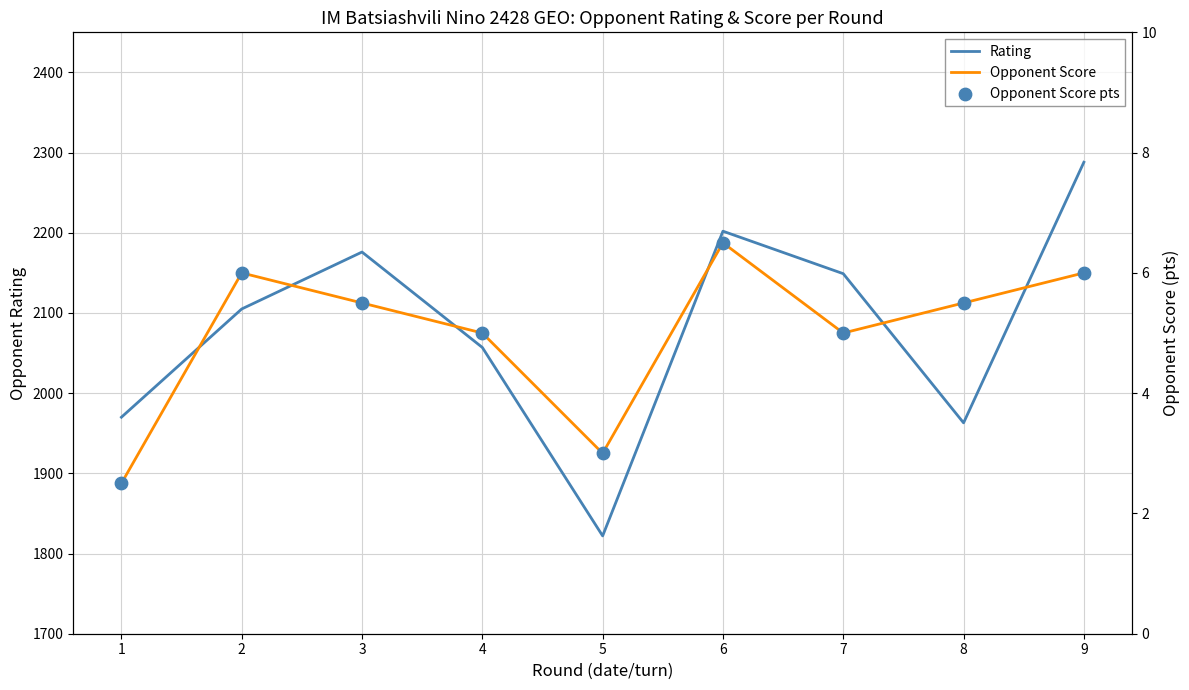

Which series contains the highest Y value?

Rating